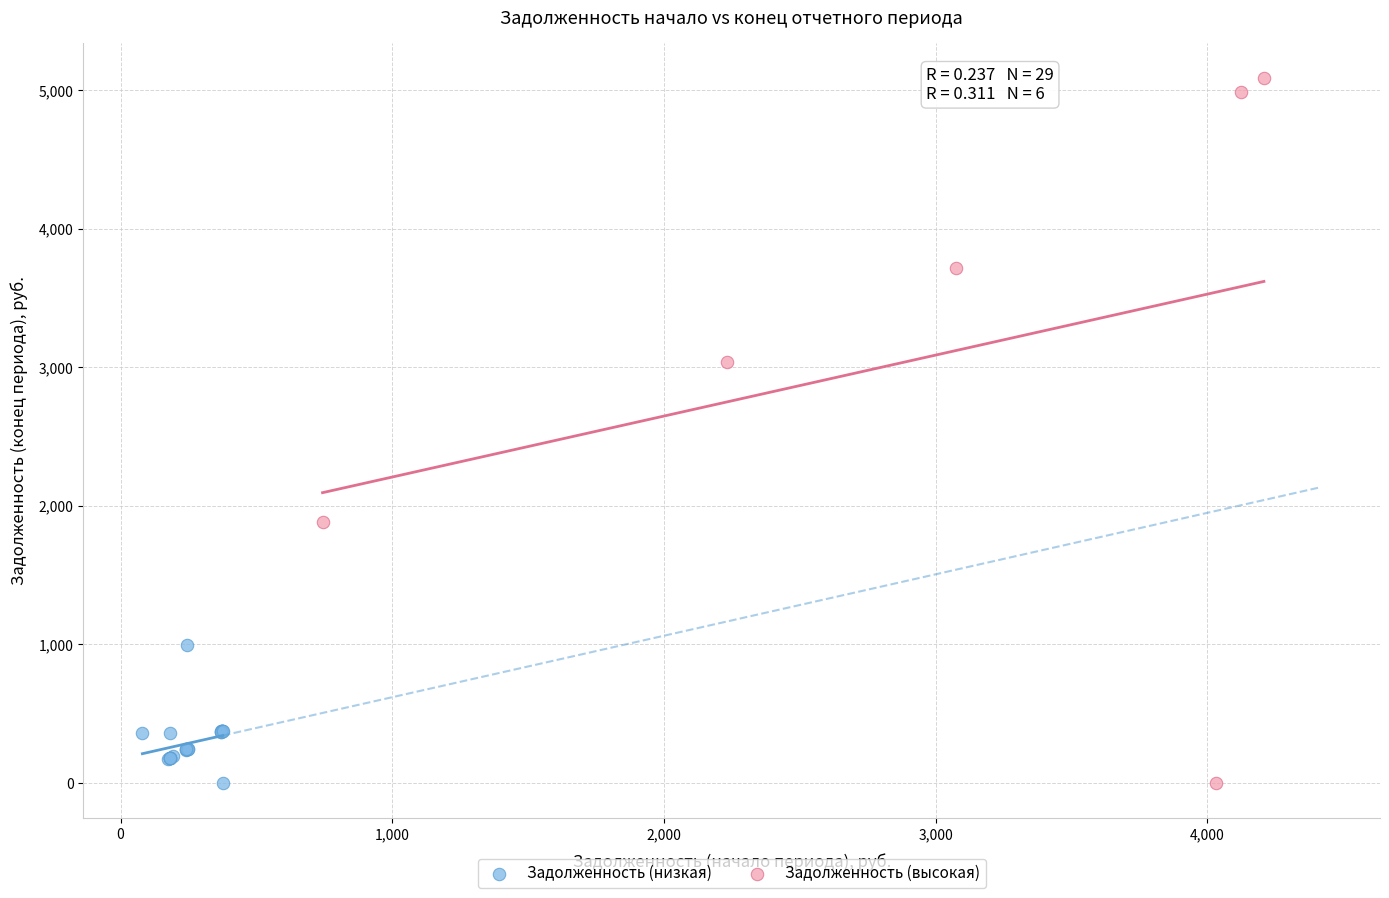

Which series has the widest spread of Y values?

Задолженность (высокая)